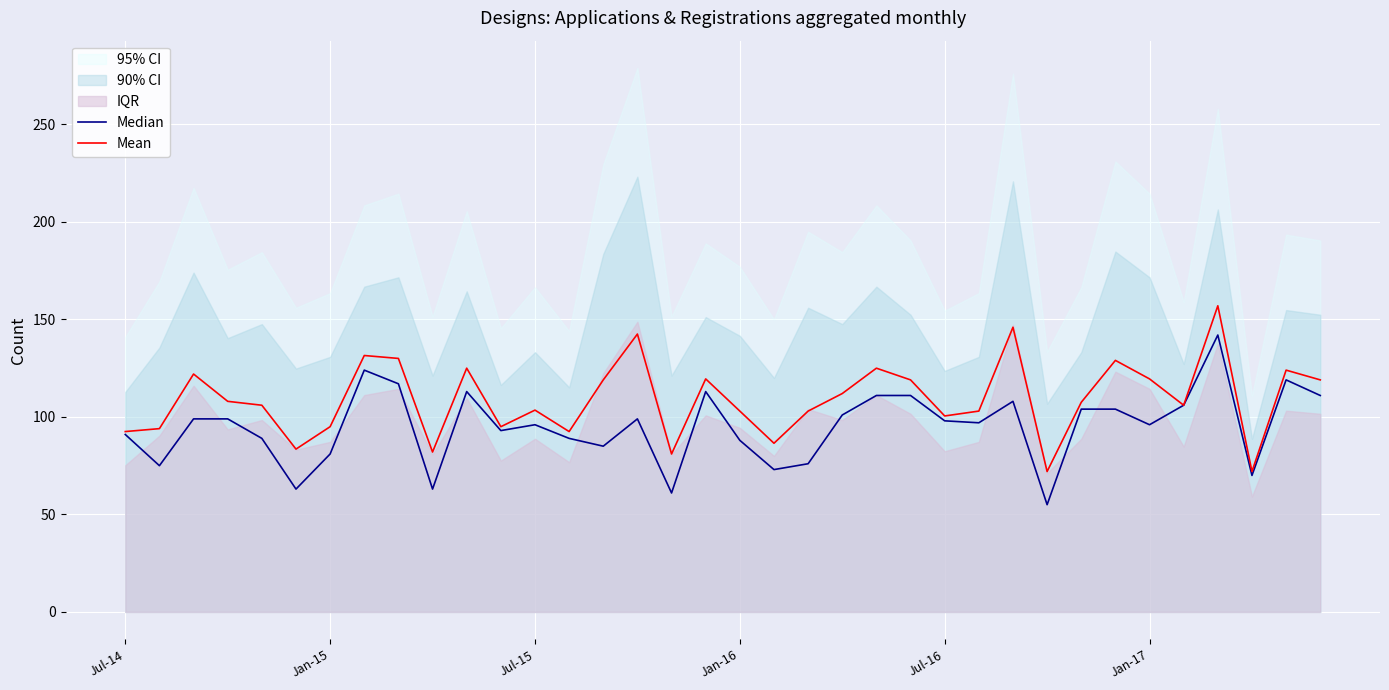

At which category does Median reach its first local peak?

7